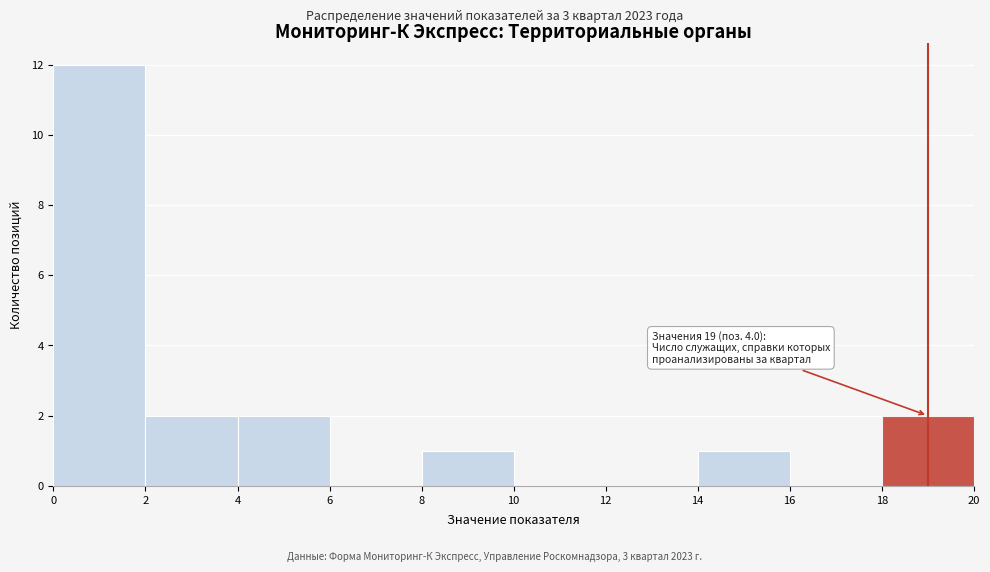

Over which range of the x-axis is the bar tallest?

0 to 2